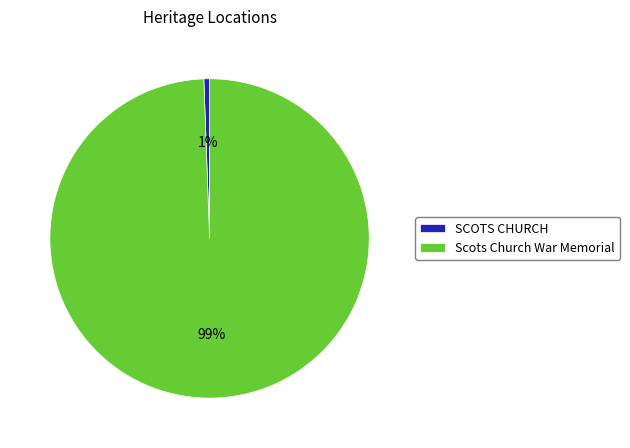

To the nearest percent, what is the average slice percentage?

50%